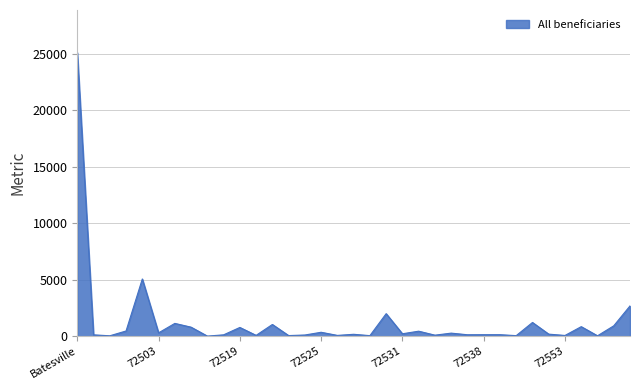

What is the greatest value displayed?

25105